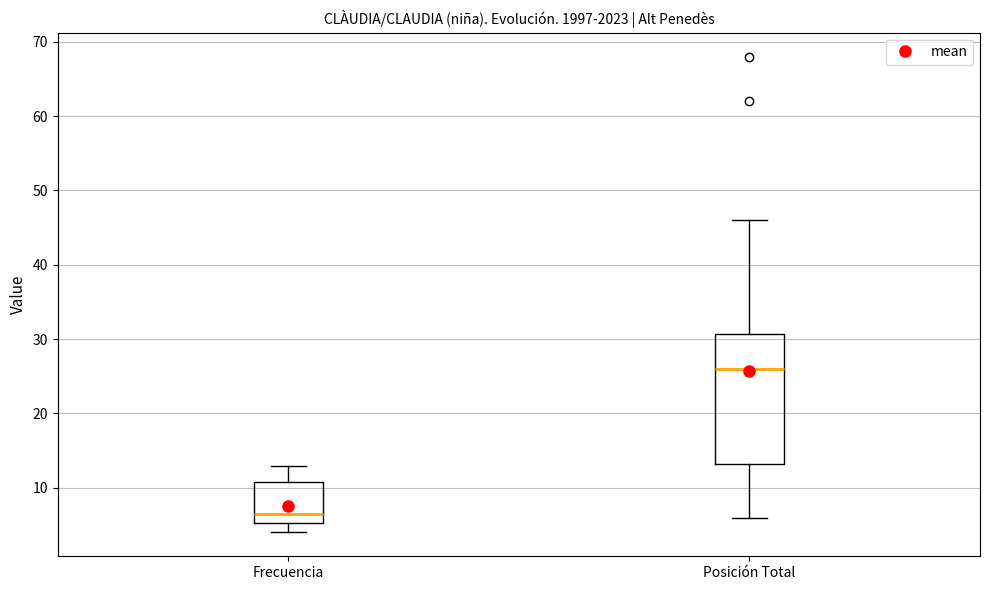

Reading left to right, transcribe this box plot: for each box, give where its median line is, the range the box spans, and where its two whiskers end, as read against the y-axis. The values are not printed on the chart, so give them approximately, as read against the axis.

Frecuencia: median 7, box 5 to 11, whiskers 4 to 13
Posición Total: median 26, box 13 to 31, whiskers 6 to 46